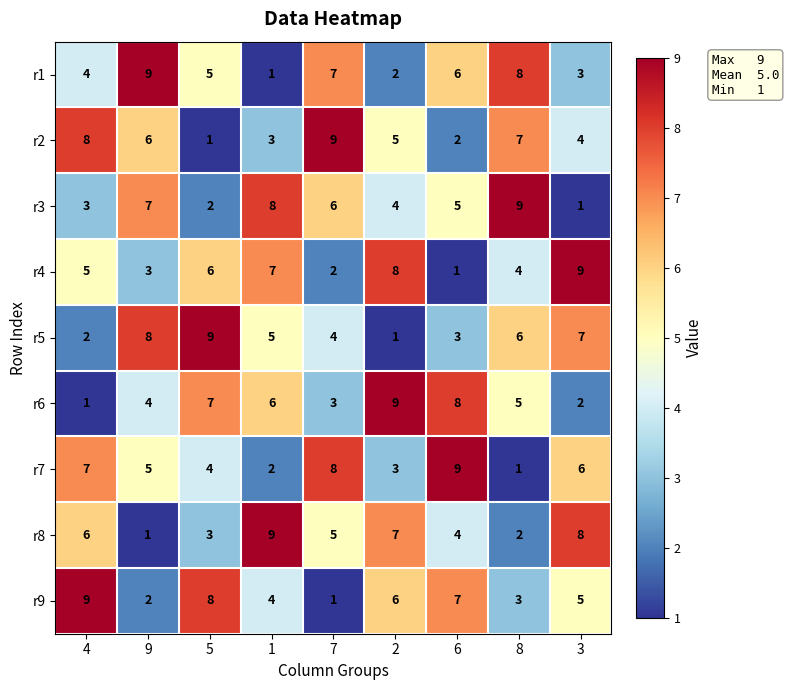

What is the maximum value for r4?

9